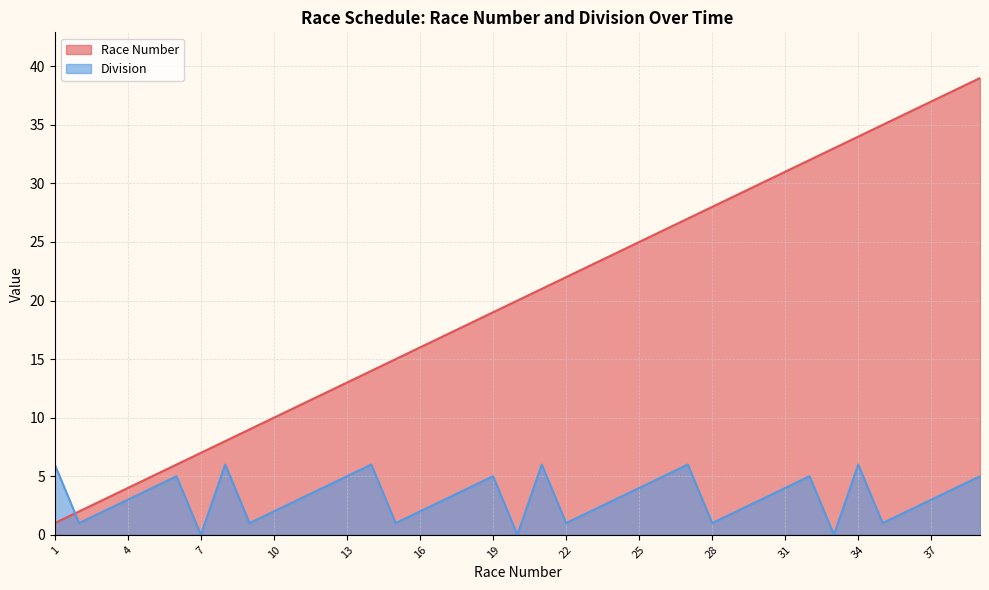

At which category is the sum across all series the highest?

39